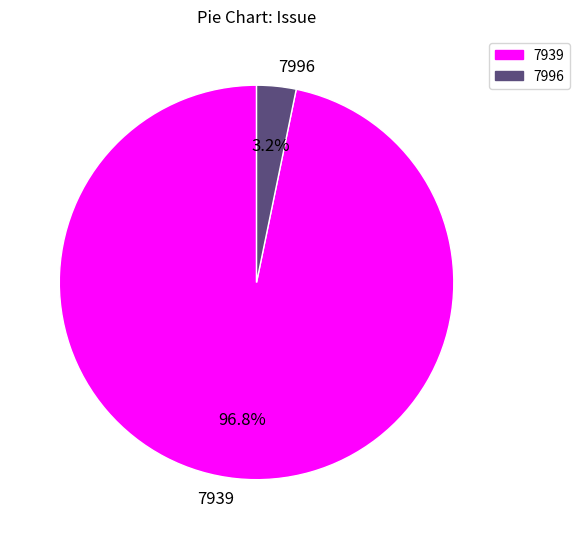

How many segments does this pie chart have?

2